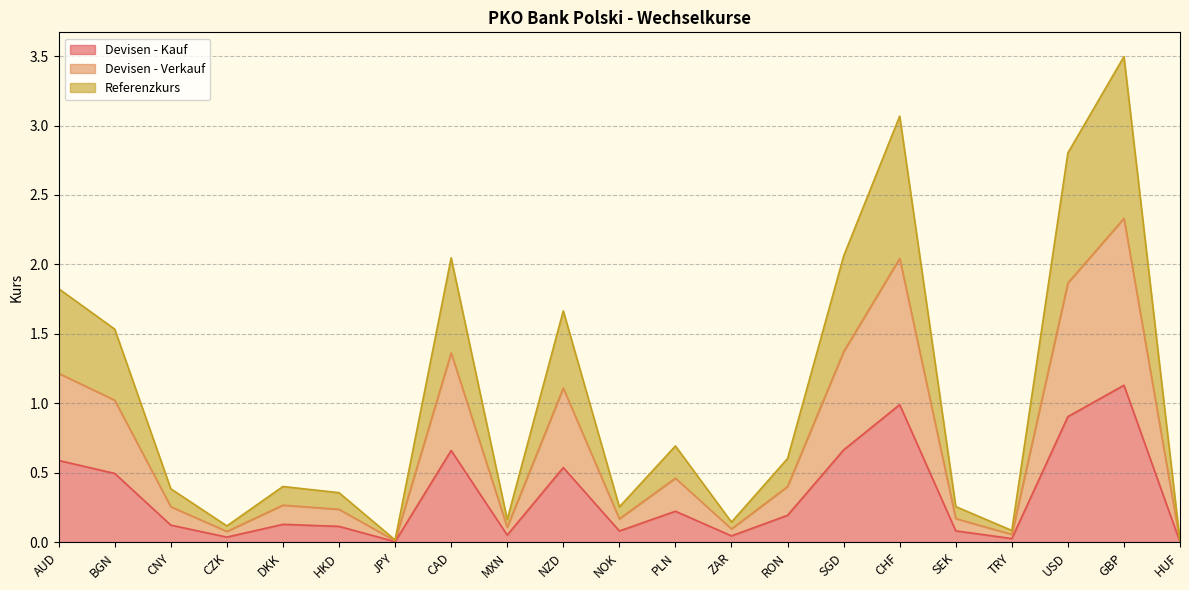

What are all the series names shown in the legend?

Devisen - Kauf, Devisen - Verkauf, Referenzkurs